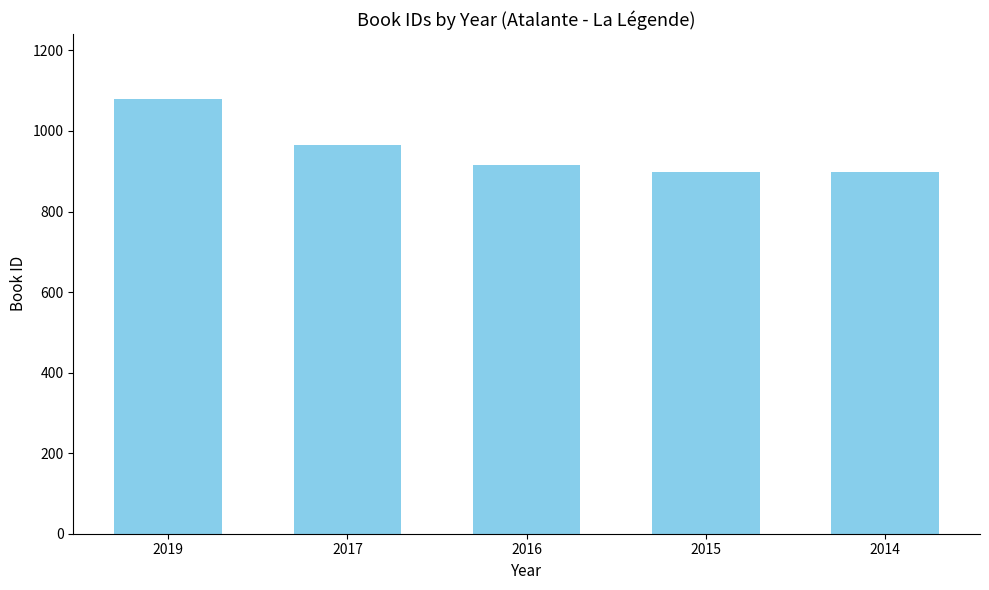

What is the difference between the second highest and minimum values?

68